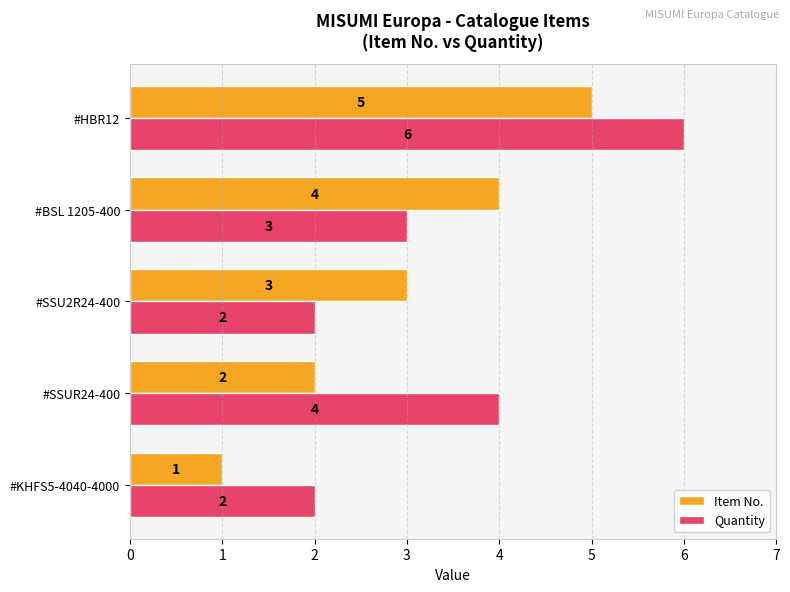

The value of Item No. at #SSU2R24-400 is 3. True or false?

True